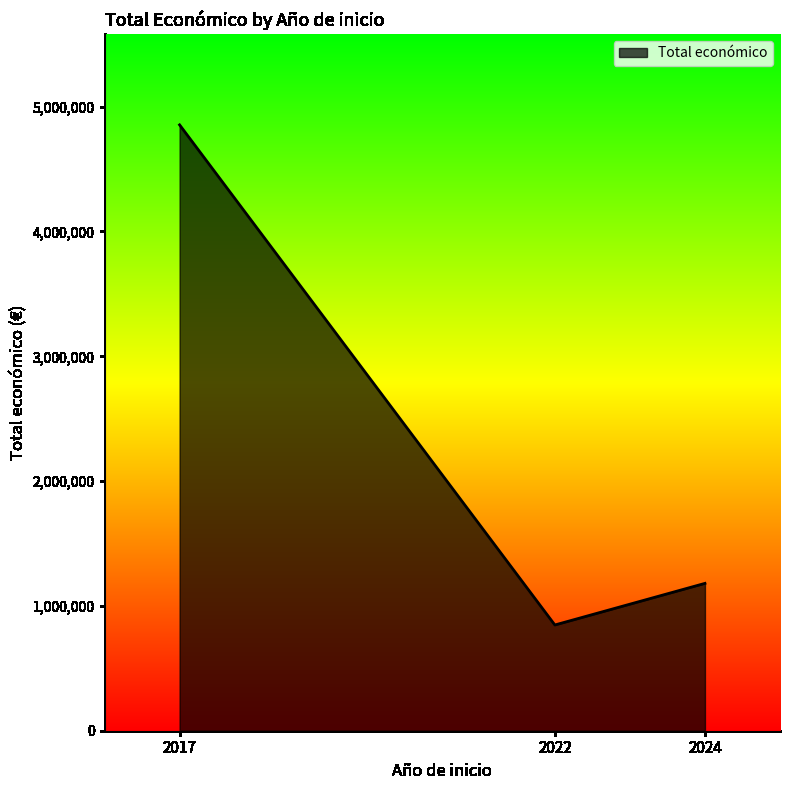

What is the average value?

2294045